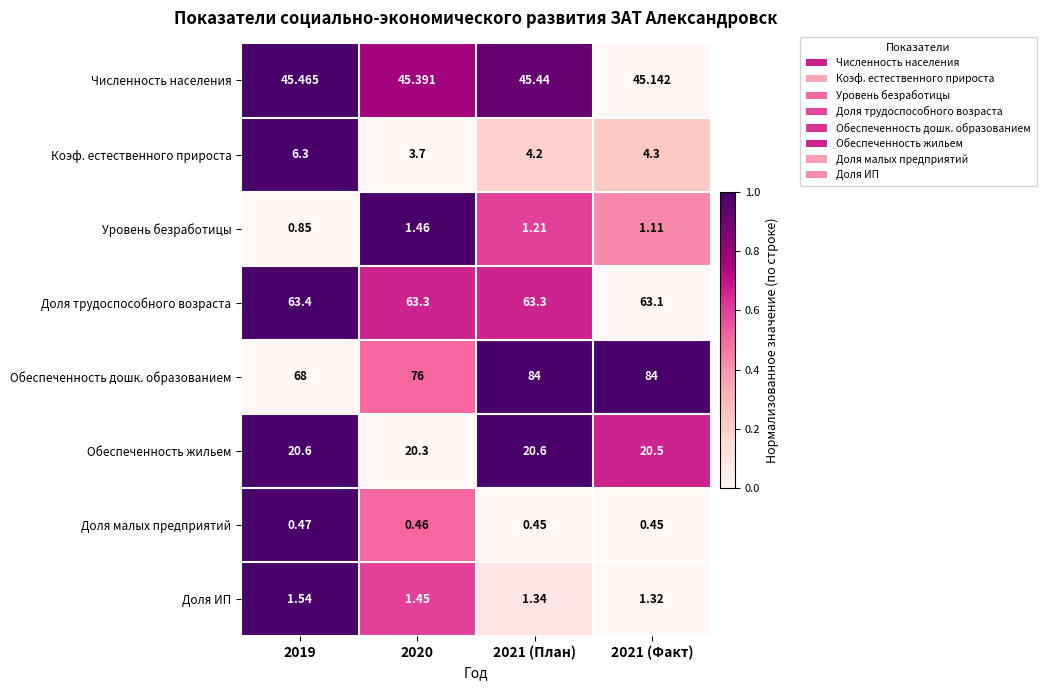

How many series are shown in this chart?

8